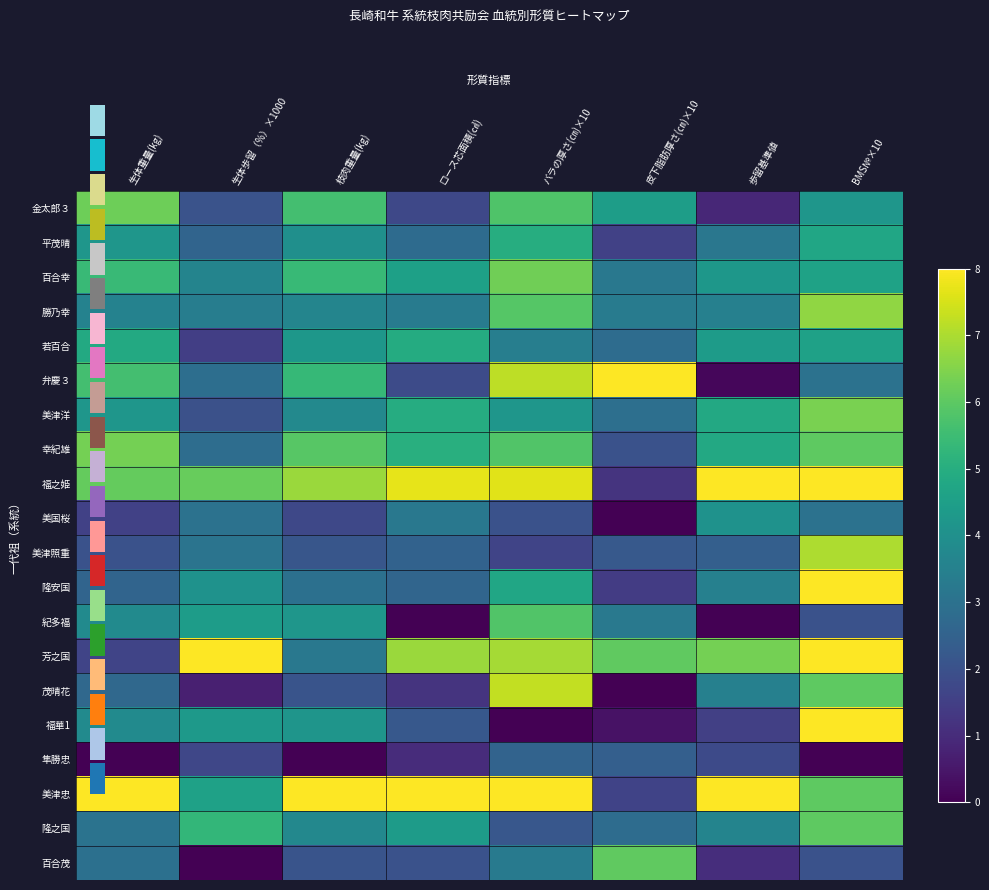

Which category has the lowest value across all series?

皮下脂肪厚さ(㎝)×10